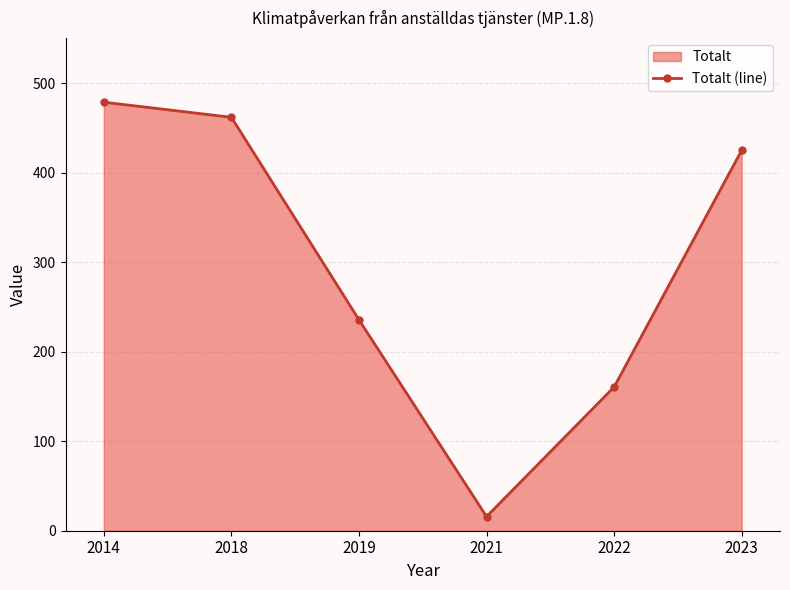

Does the chart display data point markers on the line(s)?

Yes